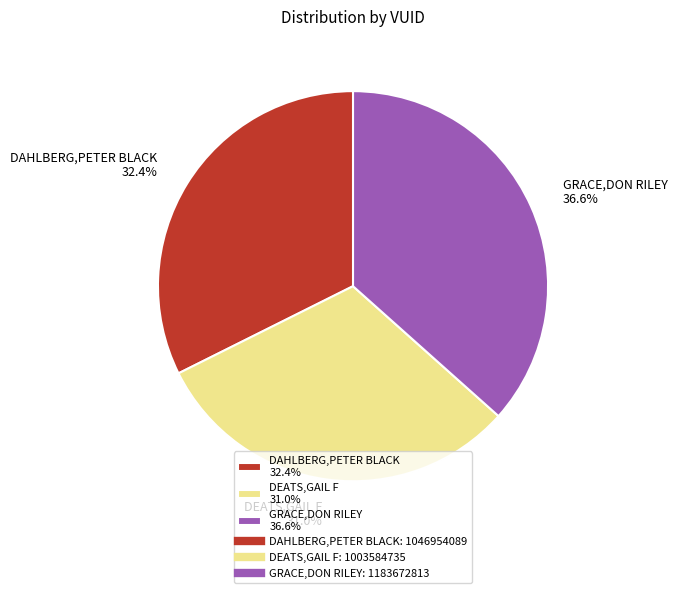

Count the number of slices in the pie.

3